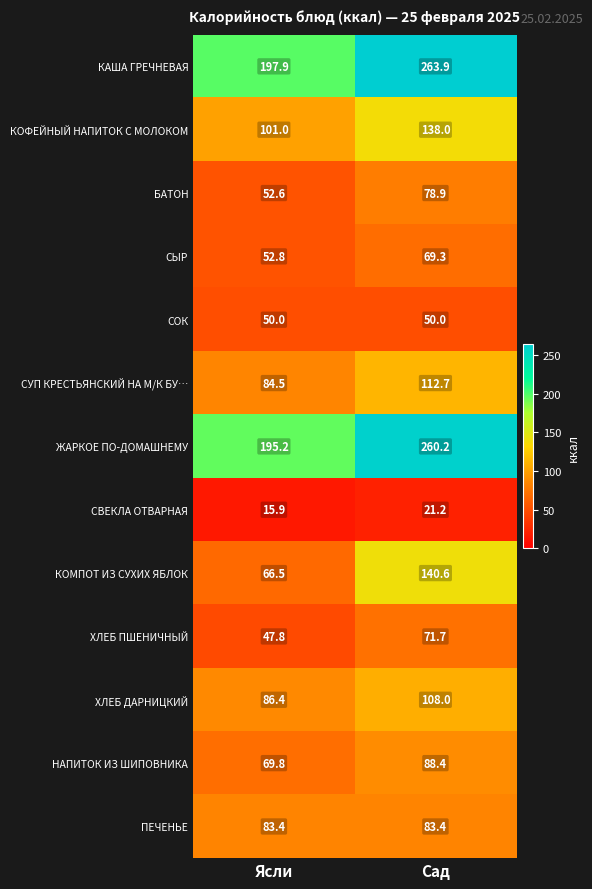

Which series has the largest range (max minus min)?

КОМПОТ ИЗ СУХИХ ЯБЛОК